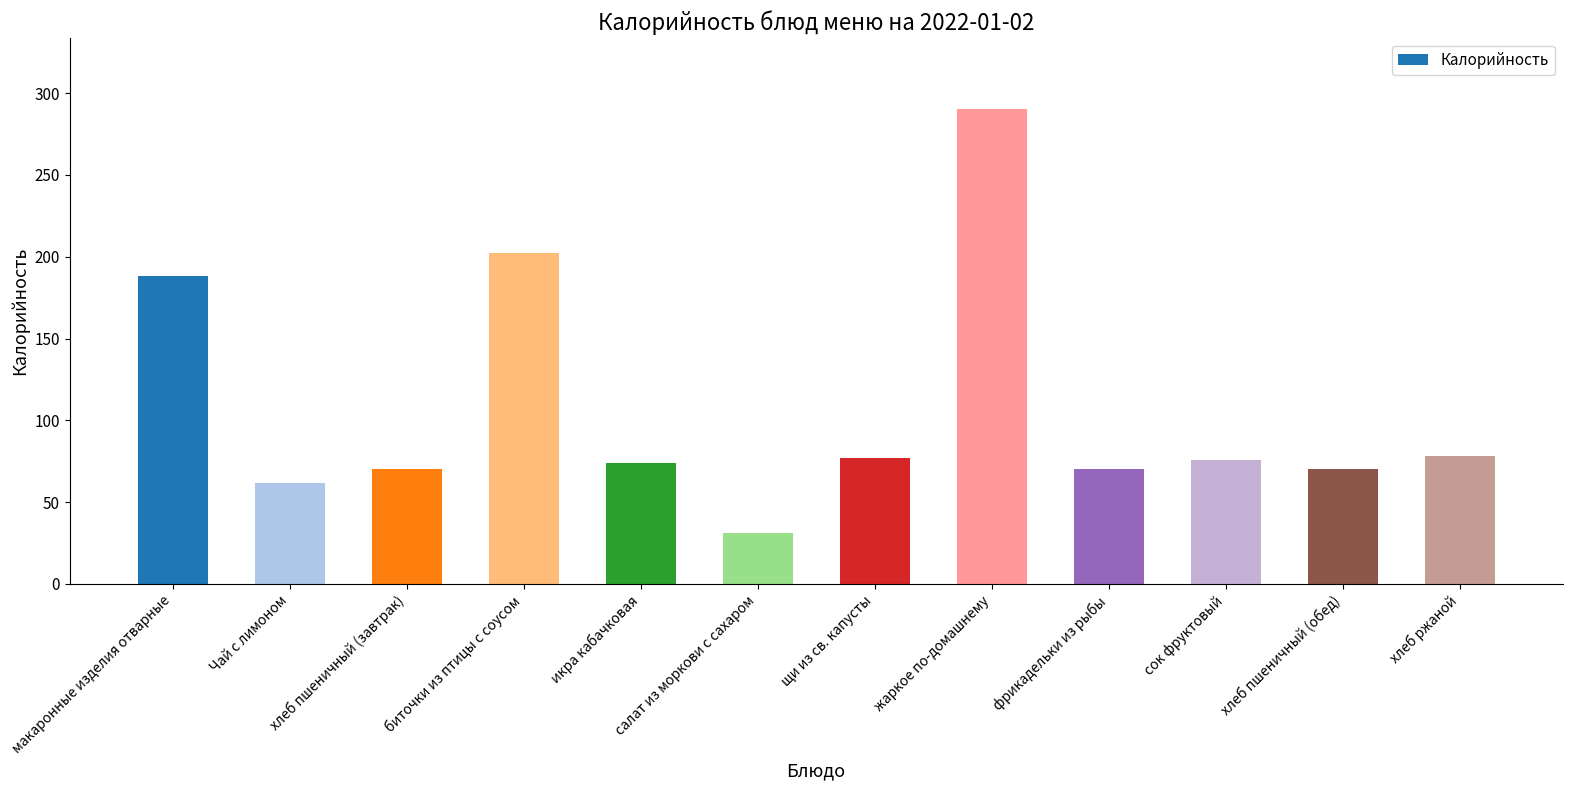

What is the label of the 8th bar from the left?

жаркое по-домашнему